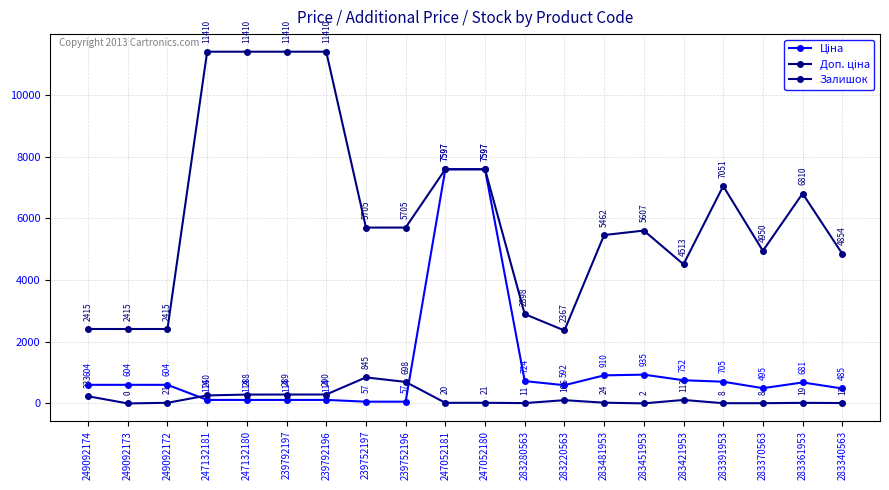

At which category is the sum across all series the highest?

247052180